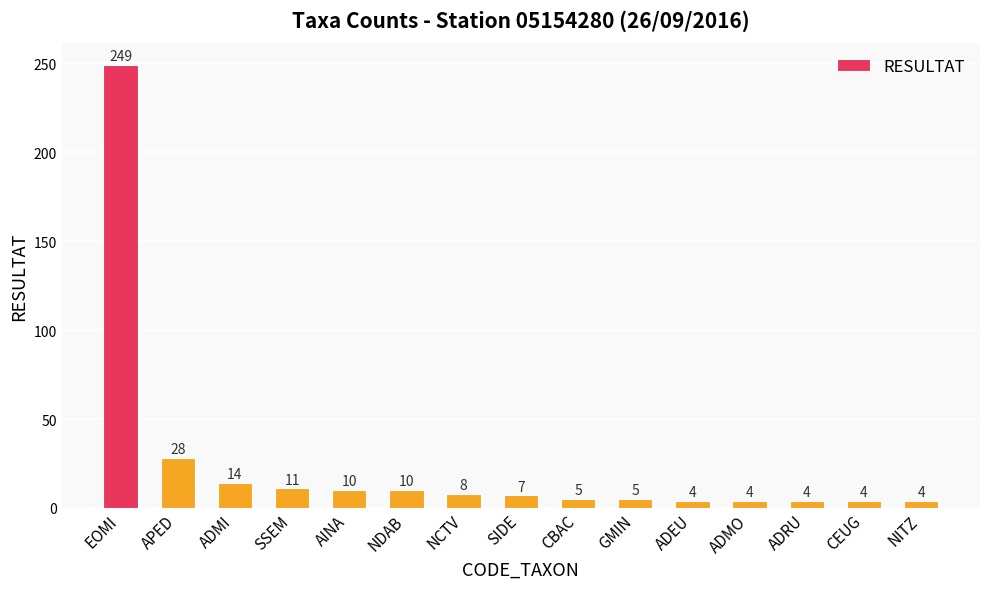

Reading left to right, extract all data points from this chart.

EOMI=249	APED=28	ADMI=14	SSEM=11	AINA=10	NDAB=10	NCTV=8	SIDE=7	CBAC=5	GMIN=5	ADEU=4	ADMO=4	ADRU=4	CEUG=4	NITZ=4